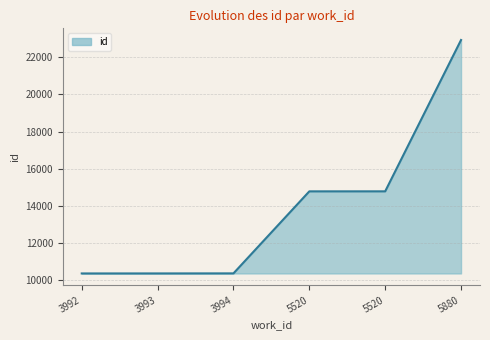

The value at 5520 is 5983. True or false?

False